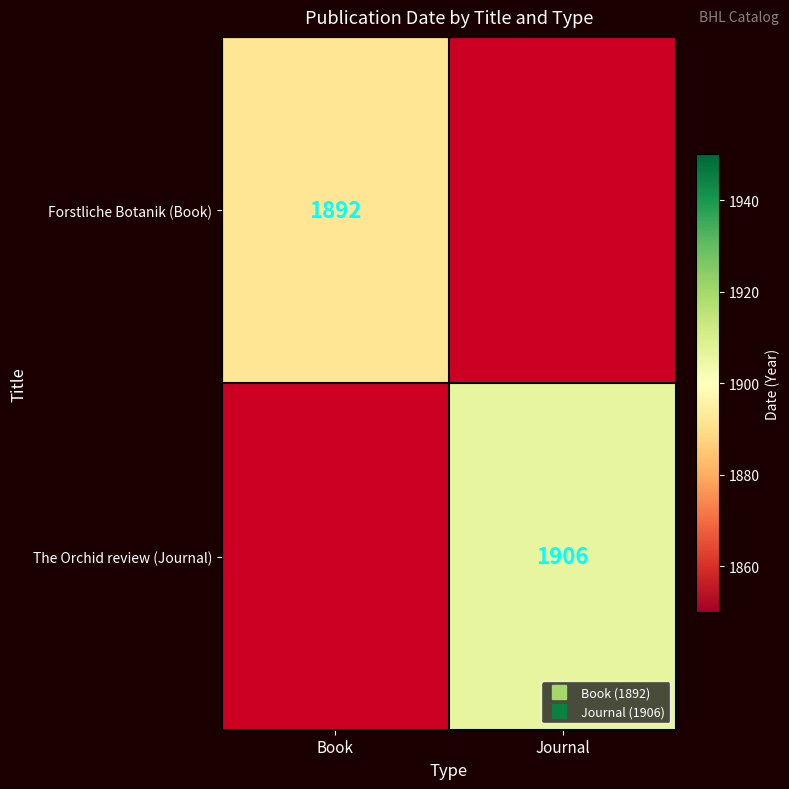

Rank the series at Book from highest to lowest value.

Forstliche Botanik (Book), The Orchid review (Journal)